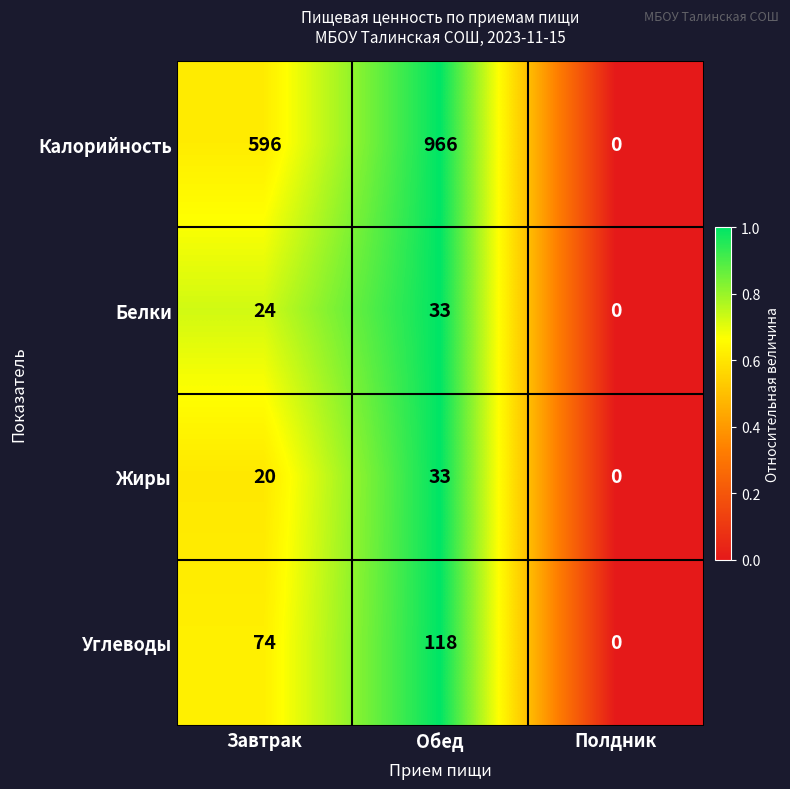

How many values in the Калорийность series are below 596?

1